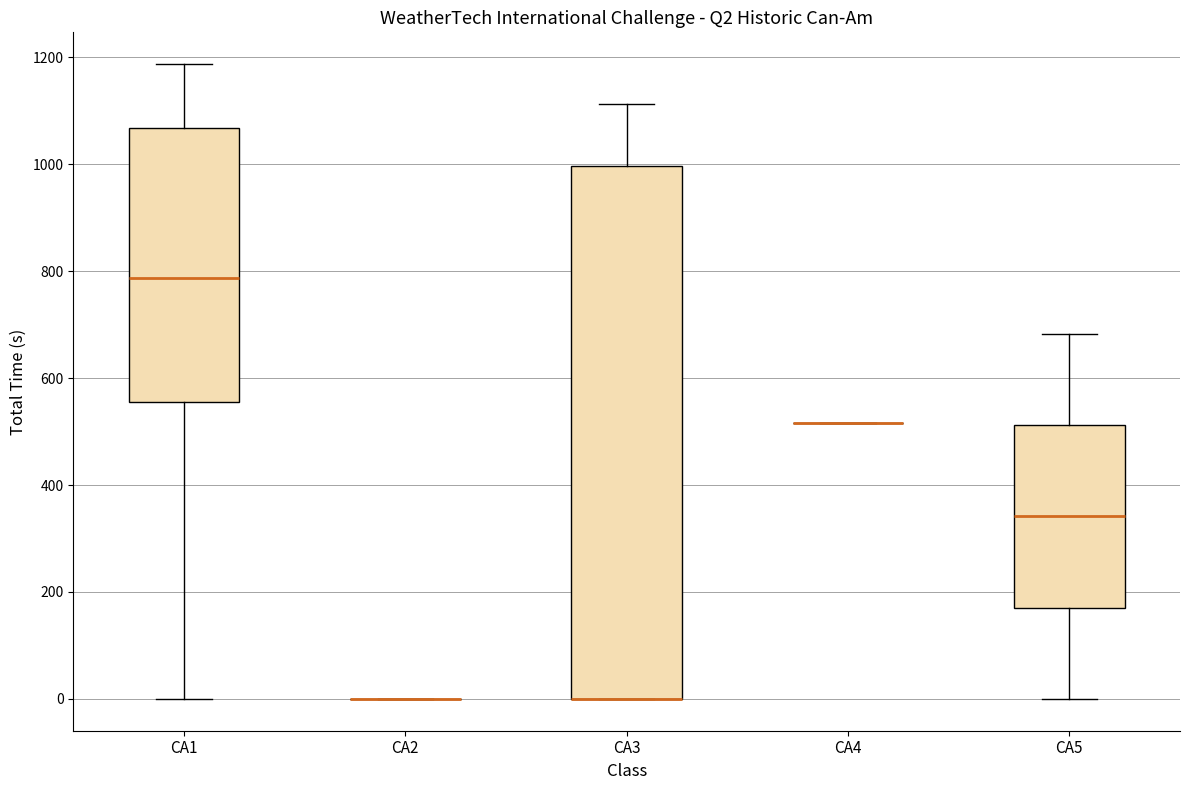

Reading left to right, read every box against the y-axis: the position of its median line, the range the box covers, and the ends of its whiskers. The values are not printed on the chart, so give them approximately, as read against the axis.

CA1: median 780, box 560 to 1060, whiskers 0 to 1180
CA2: box collapsed to a line at 0, whiskers 0 to 0
CA3: median 0 (drawn on the box's lower edge), box 0 to 1000, whiskers 0 to 1120
CA4: box collapsed to a line at 520, whiskers 520 to 520
CA5: median 340, box 180 to 520, whiskers 0 to 680